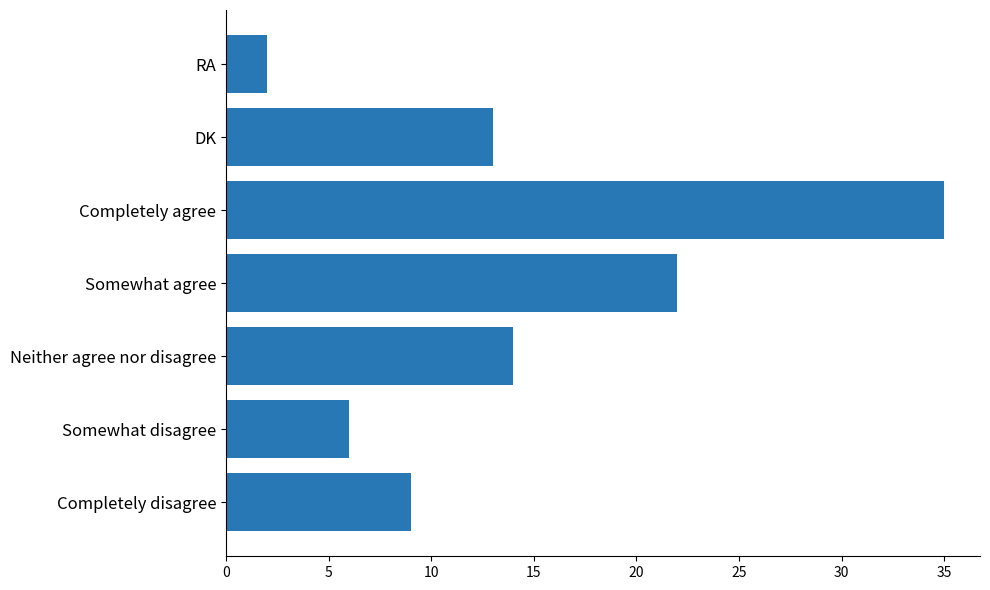

What is the approximate value at Neither agree nor disagree?

14